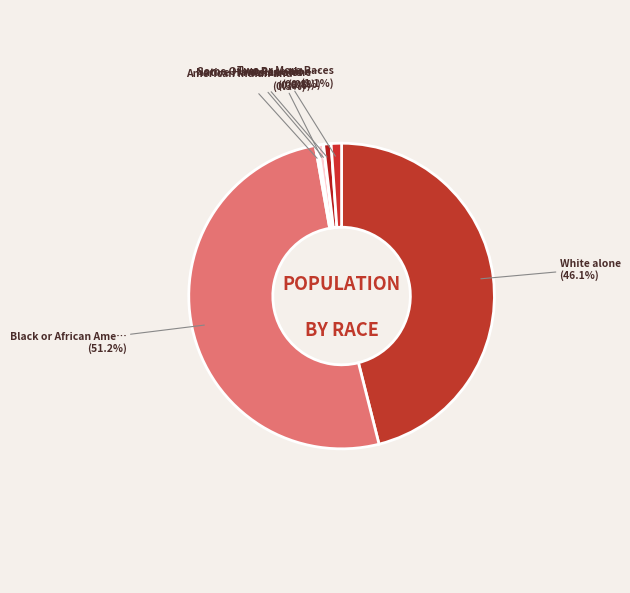

Count the number of slices in the pie.

7